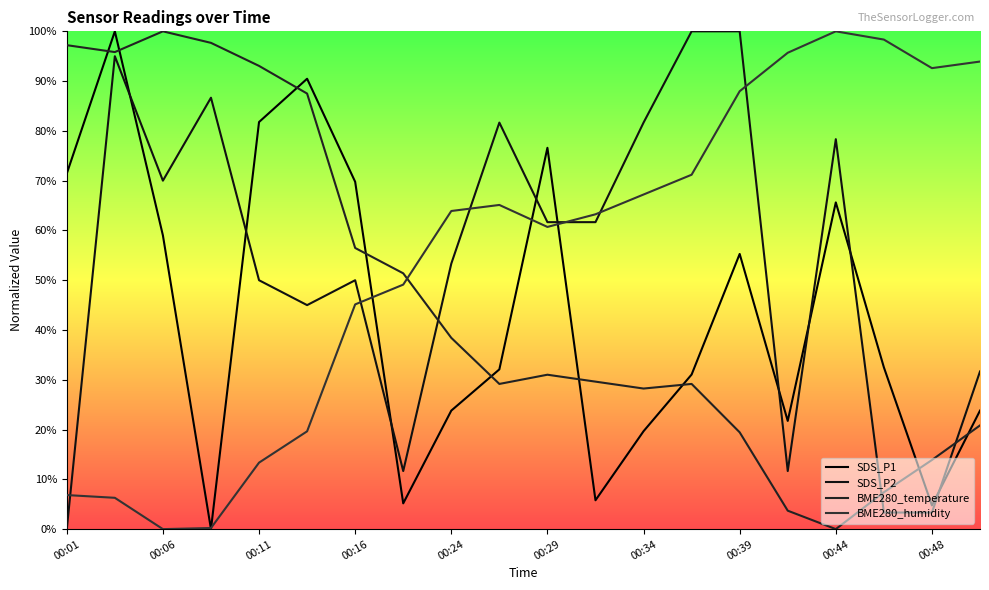

What is the highest value of the SDS_P1 series?

100.0